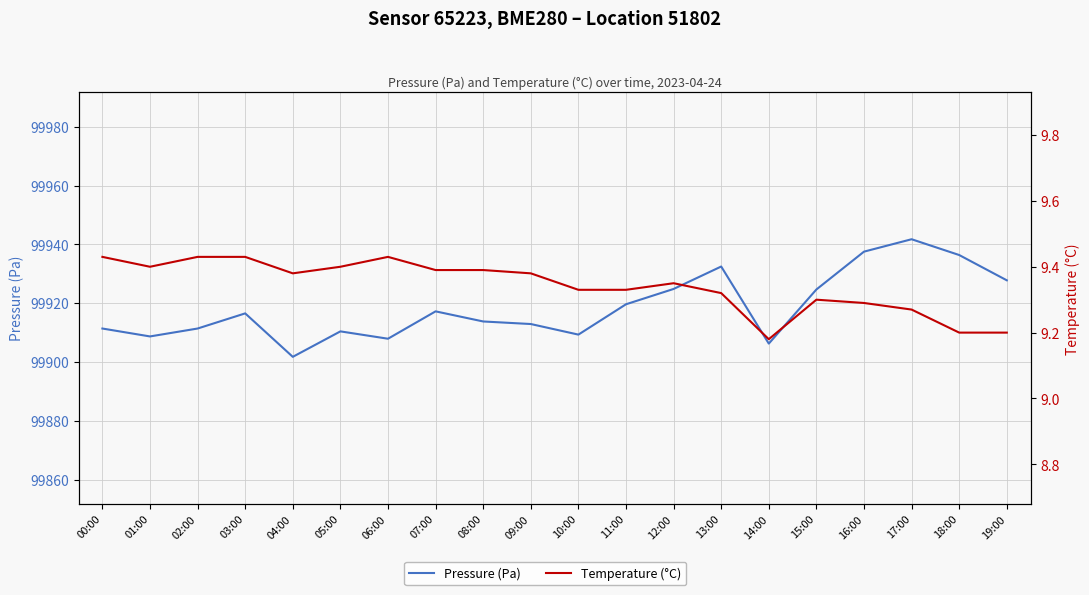

In Temperature (°C), how many points are lower than both neighbors (excluding endpoints)?

3